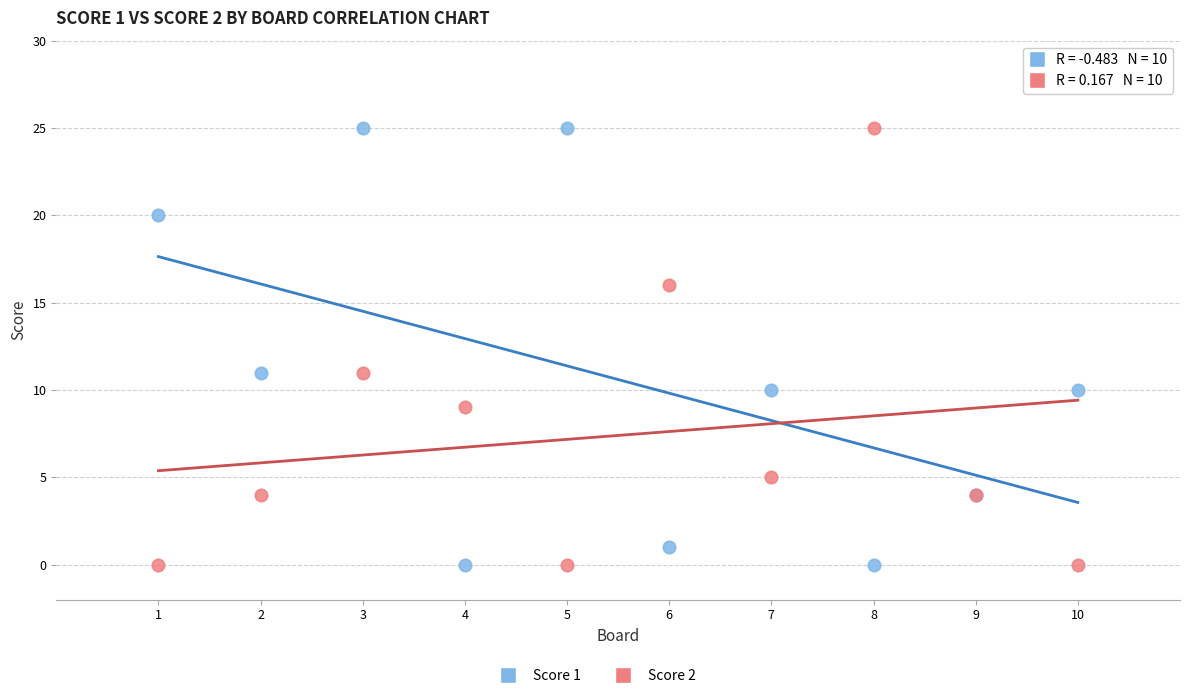

What is the X range (max minus min) for the scatter plot?

9